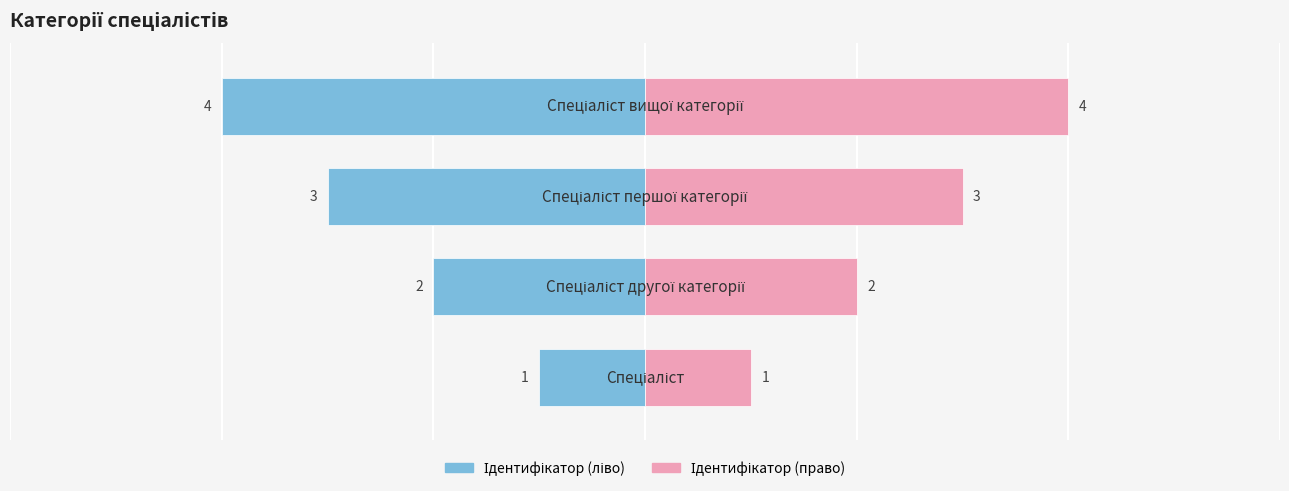

What is the sum of the Ідентифікатор (право) values at 0 and 1?

3